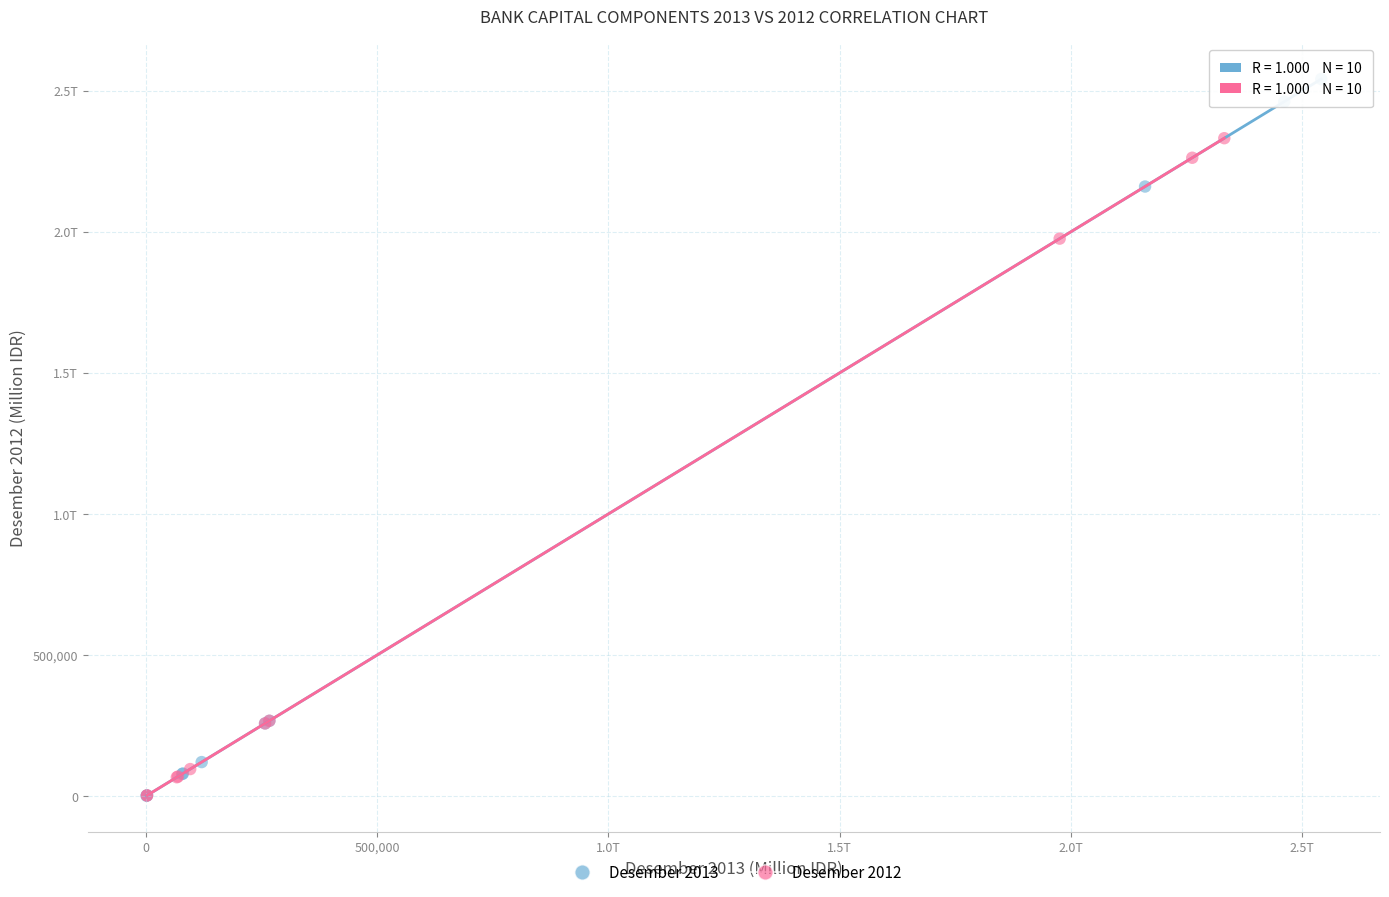

What are all the series names shown in the legend?

Desember 2013, Desember 2012